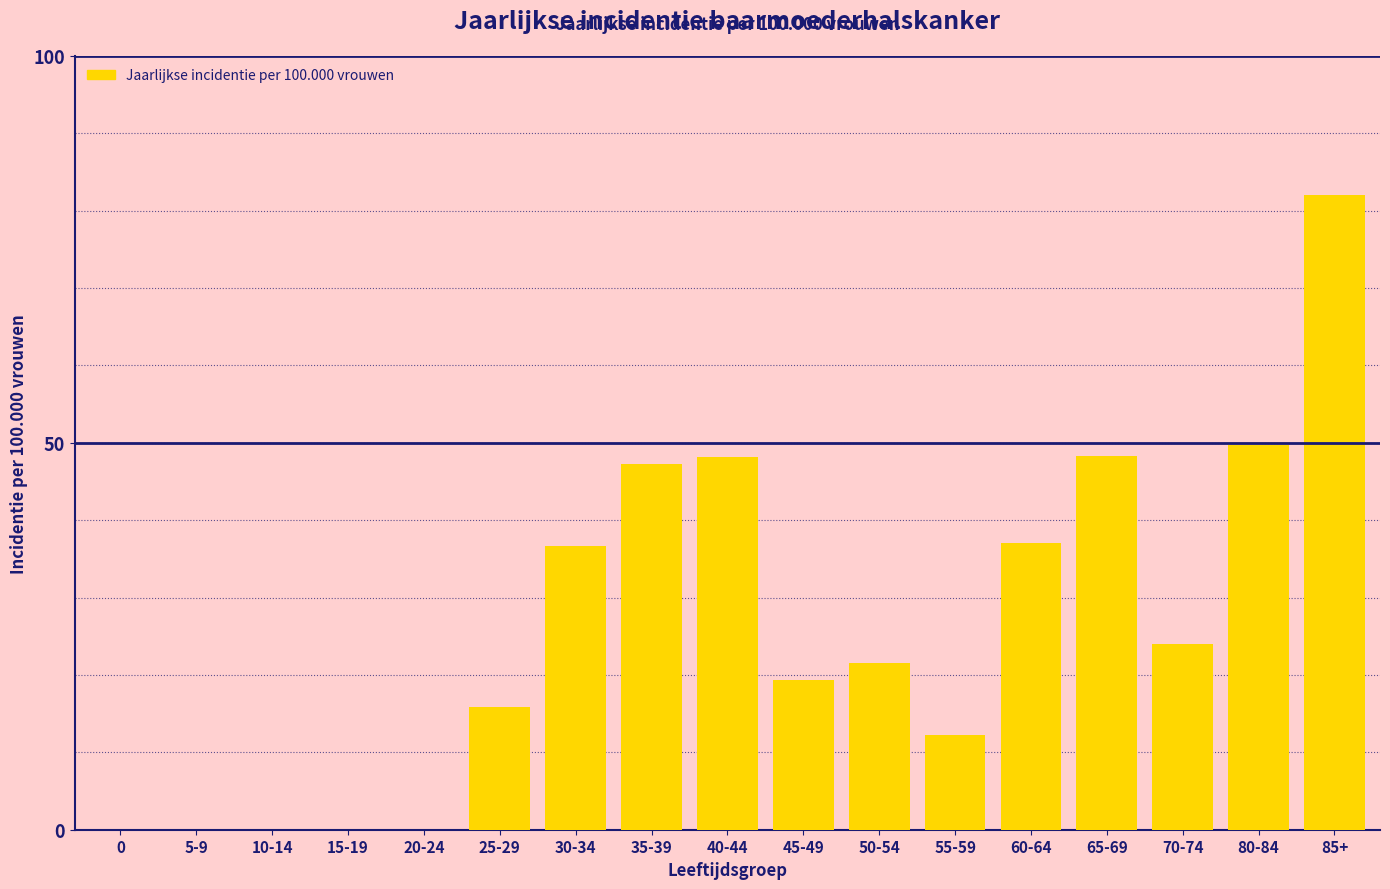

What is the sum of all values?

442.1